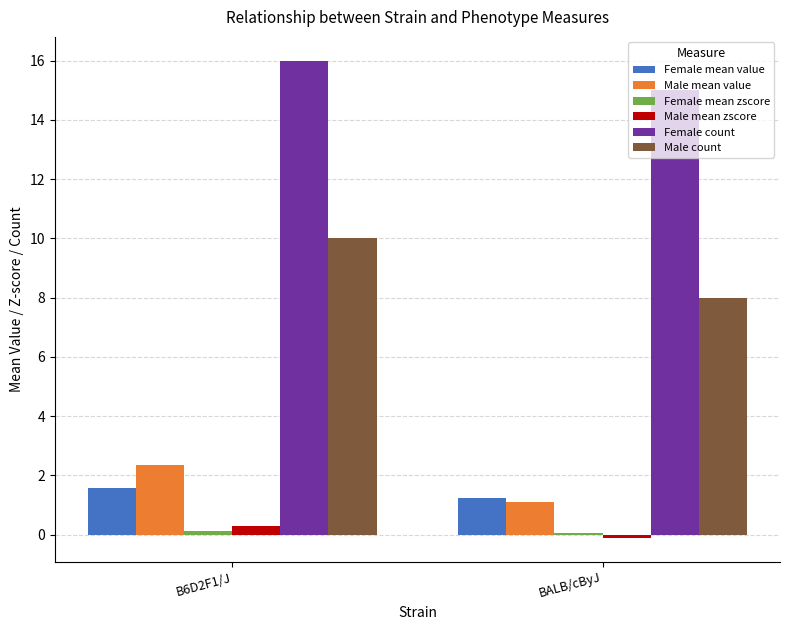

Between B6D2F1/J and BALB/cByJ, which series saw the biggest shift?

Male count